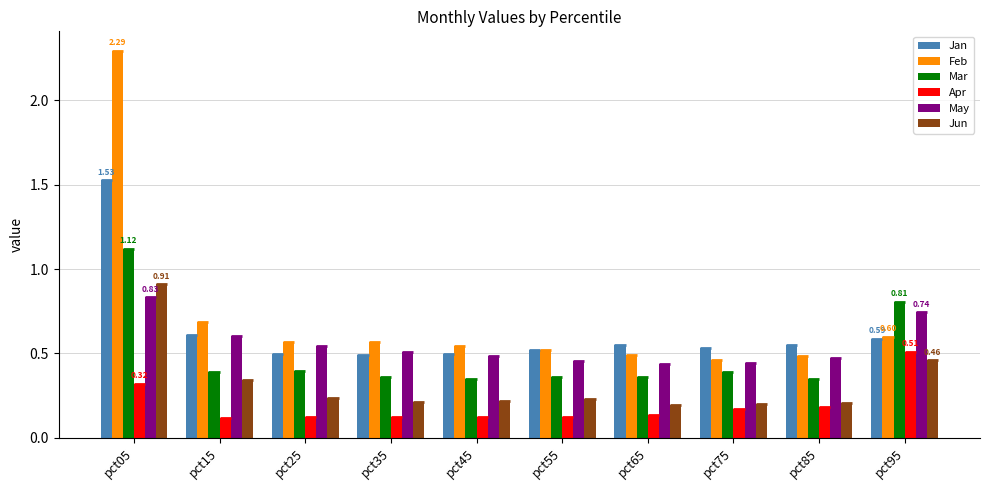

At how many categories does at least one series exceed 1?

1